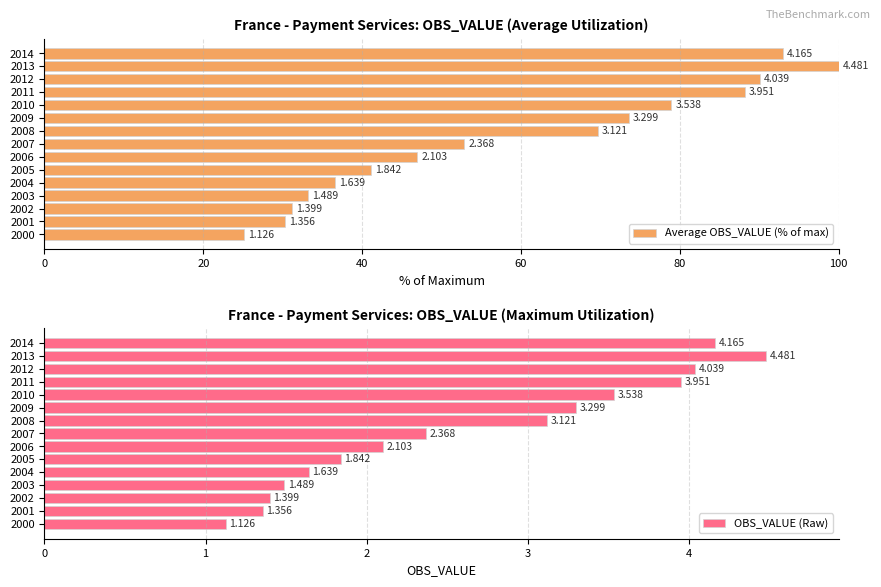

True or false: OBS_VALUE (Raw) has a value of 1.4 at 2002.

True